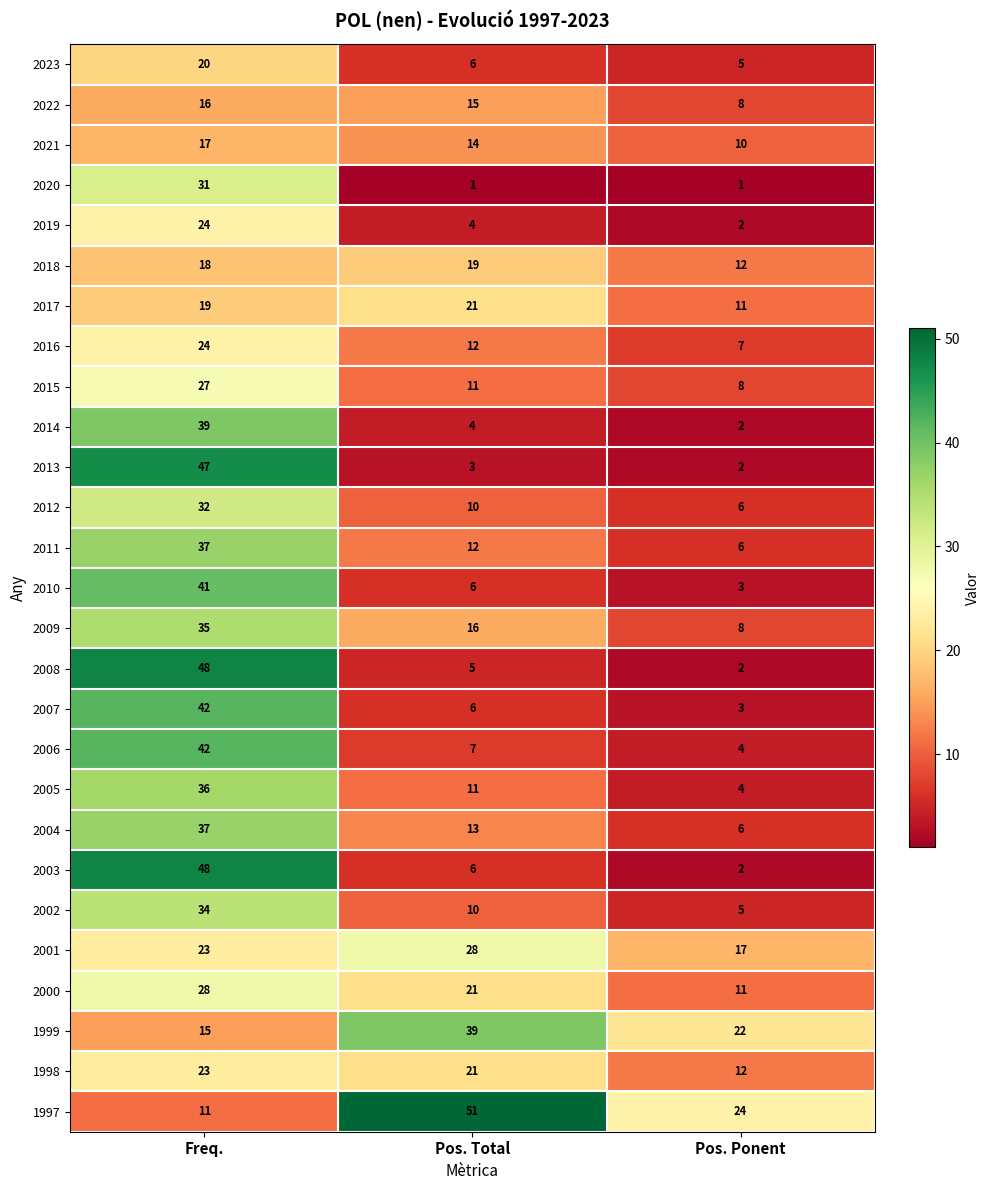

Read the 2000 value at Pos. Total, to the nearest 5.

20